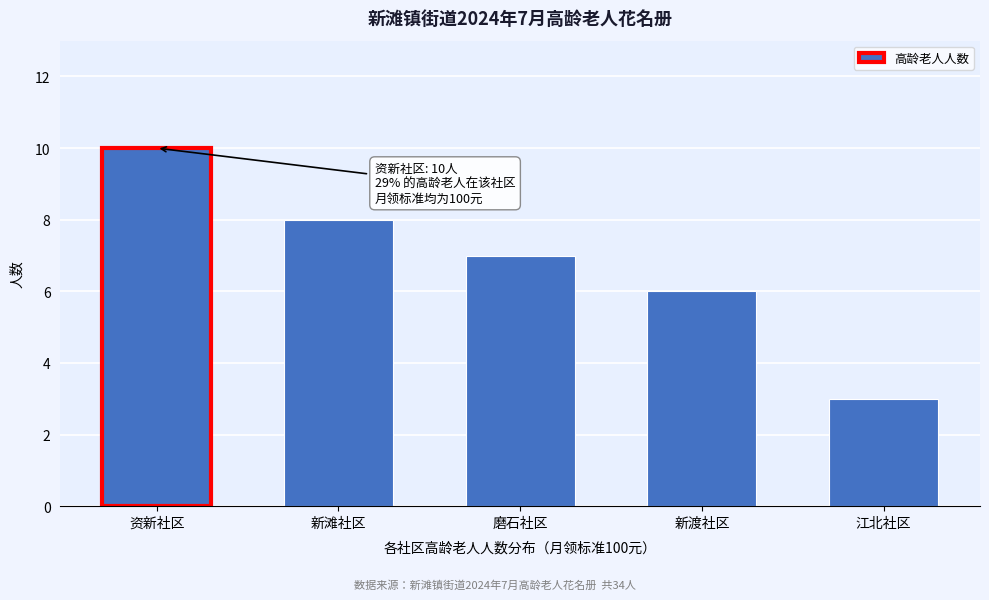

Reading right to left, extract all data points from this chart.

3	6	7	8	10